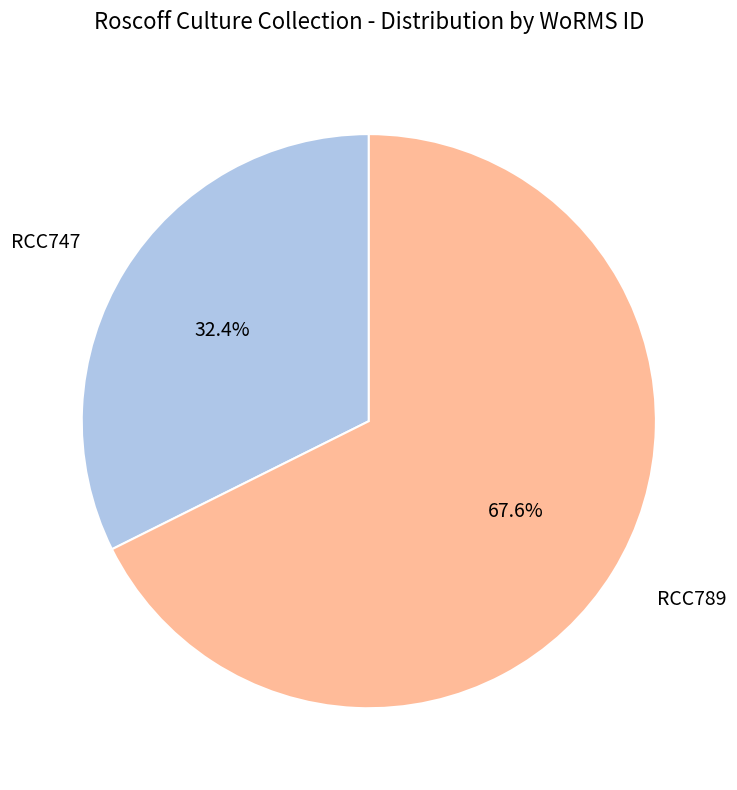

To the nearest percent, what is the difference between the largest and smallest slice percentages?

35%